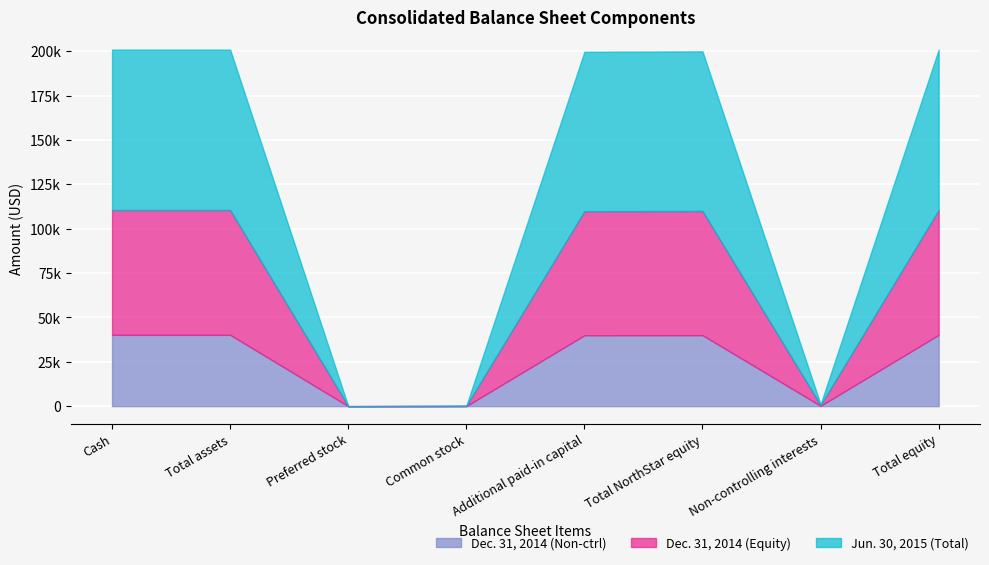

Which series has the largest total across all categories?

Jun. 30, 2015